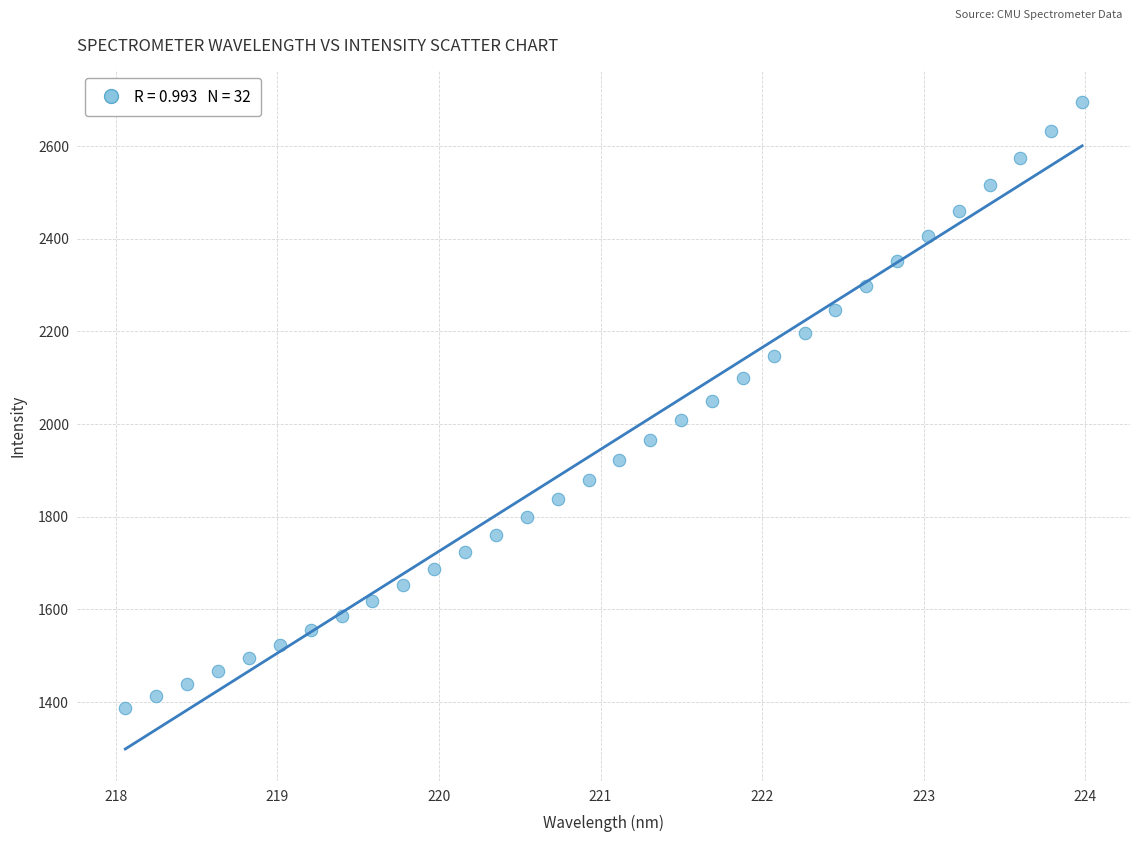

What is the range of Y values (max minus min)?

1306.4